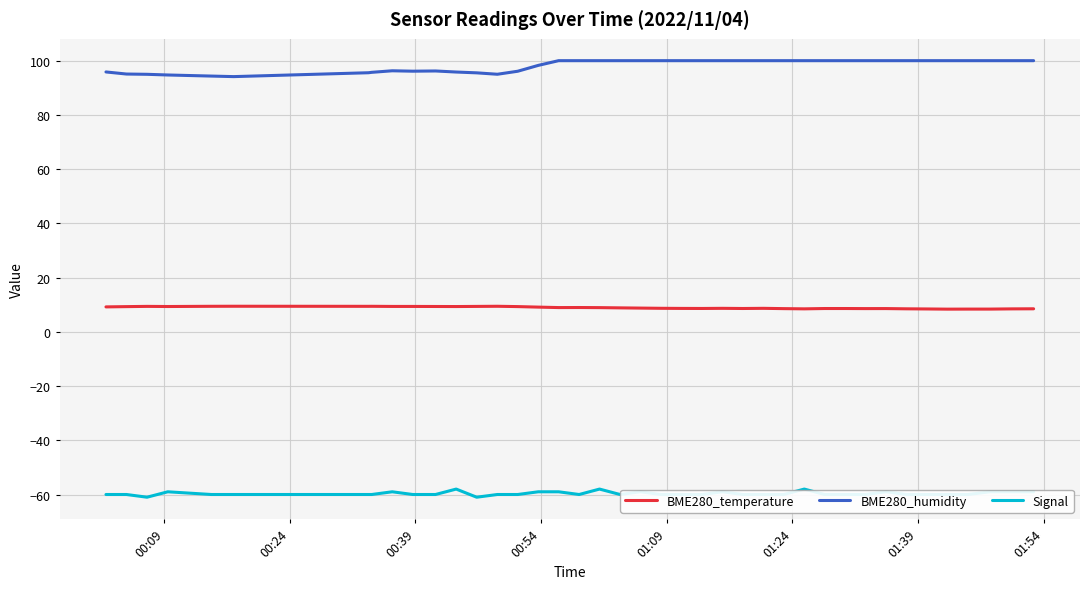

What are all the series names shown in the legend?

BME280_temperature, BME280_humidity, Signal